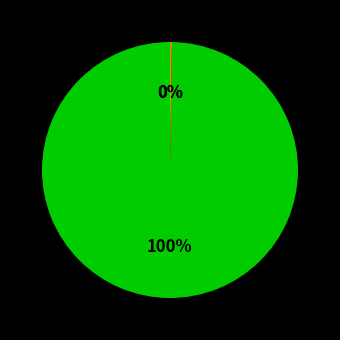

Does any single category account for the majority?

Yes